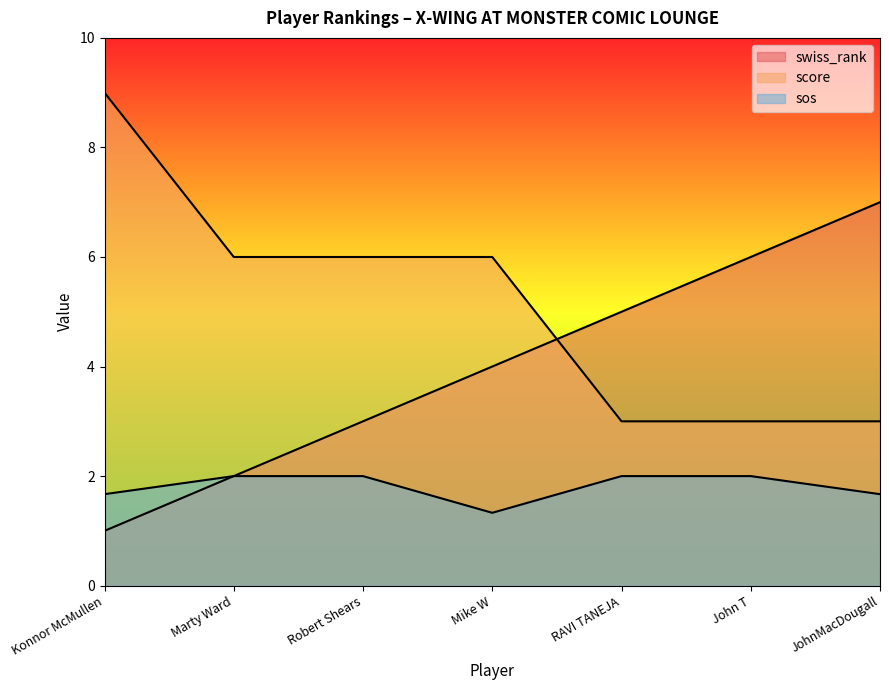

How many lines are shown in the chart?

3